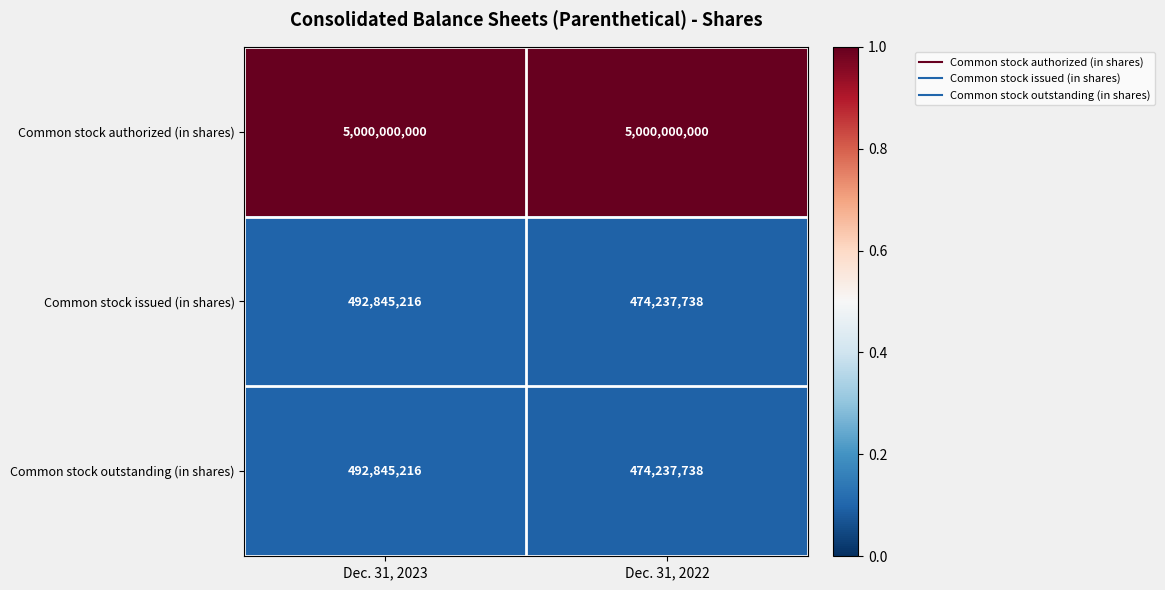

What value does the Common stock authorized (in shares) series have at Dec. 31, 2023?

5000000000